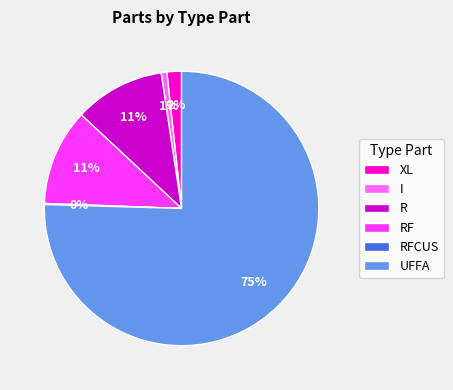

Does UFFA account for over 50% of the chart?

Yes